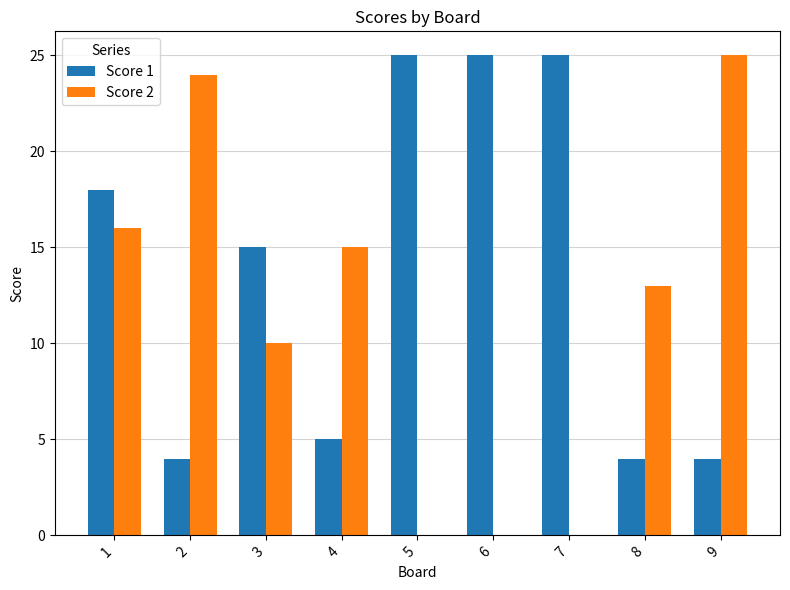

What is the sum of all Score 2 values?

103